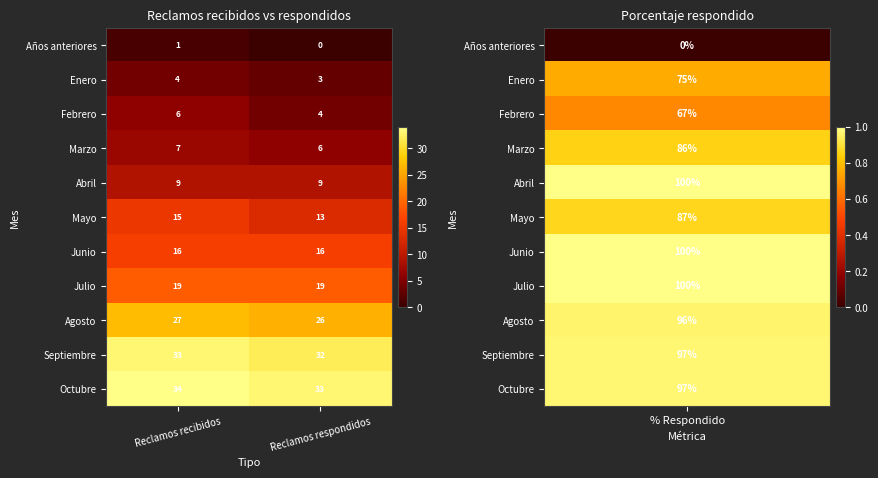

Rank the series by their maximum value, from lowest to highest.

Años anteriores, Enero, Febrero, Marzo, Abril, Mayo, Junio, Julio, Agosto, Septiembre, Octubre